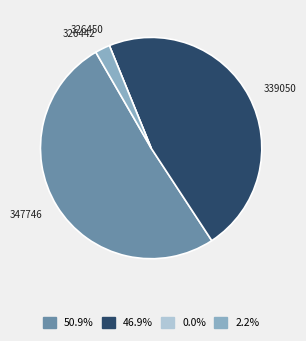

Is there a majority slice in this chart?

Yes